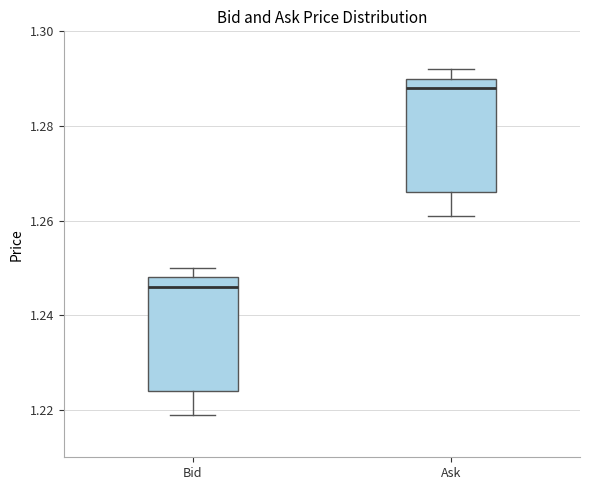

Reading left to right, transcribe this box plot: for each box, give where its median line is, the range the box spans, and where its two whiskers end, as read against the y-axis. The values are not printed on the chart, so give them approximately, as read against the axis.

Bid: median 1.246, box 1.224 to 1.248, whiskers 1.220 to 1.250
Ask: median 1.288, box 1.266 to 1.290, whiskers 1.262 to 1.292